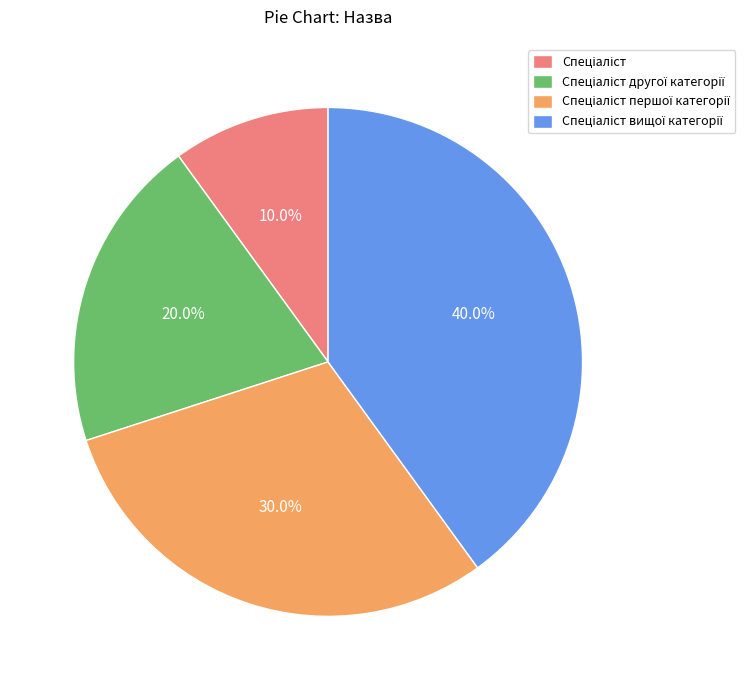

Is there a majority slice in this chart?

No